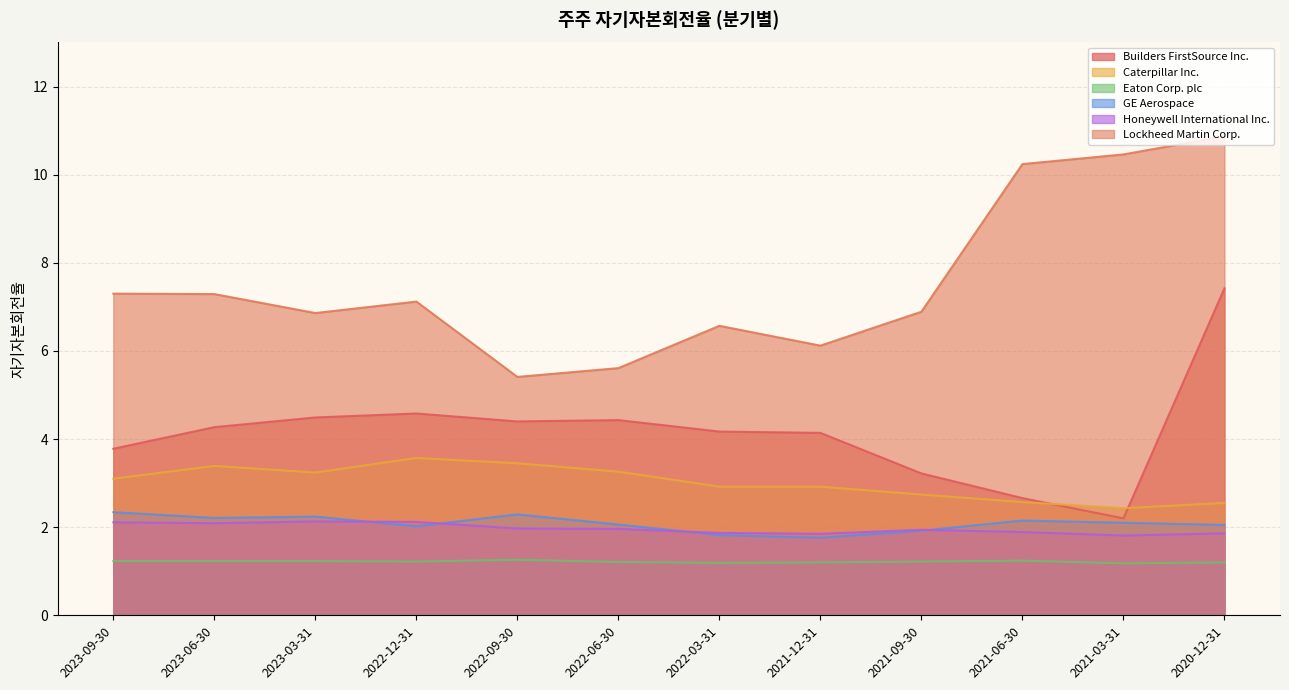

At which category is the sum across all series the highest?

2020-12-31